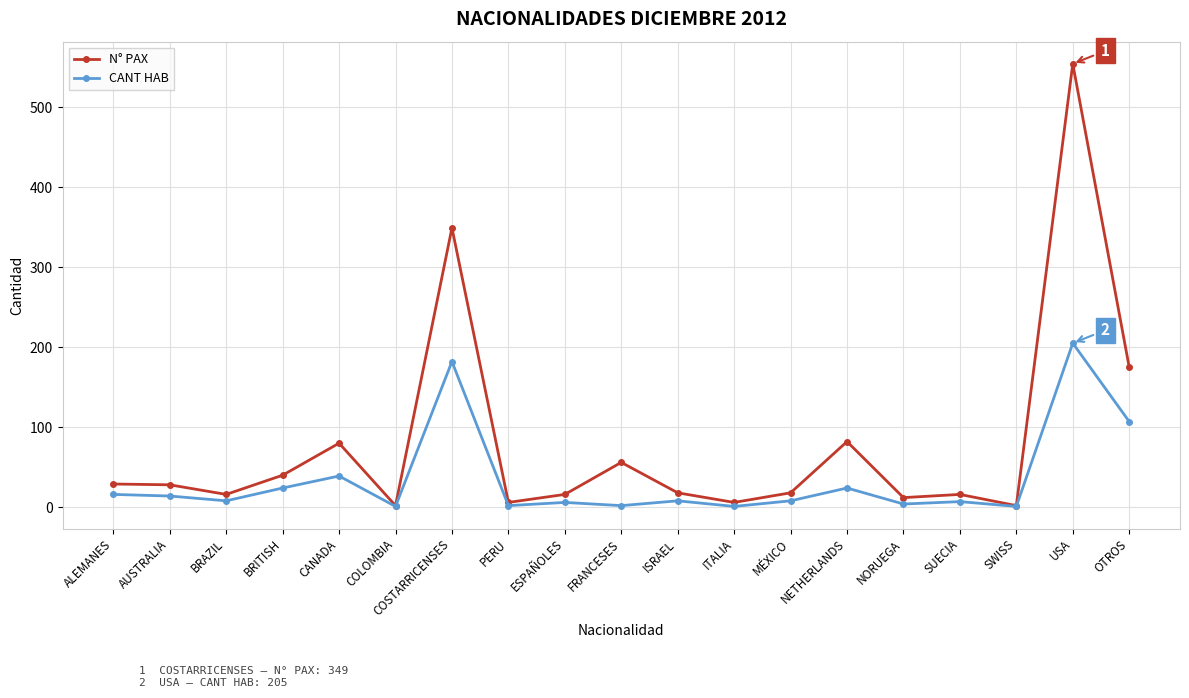

How many categories are shown in the chart?

19